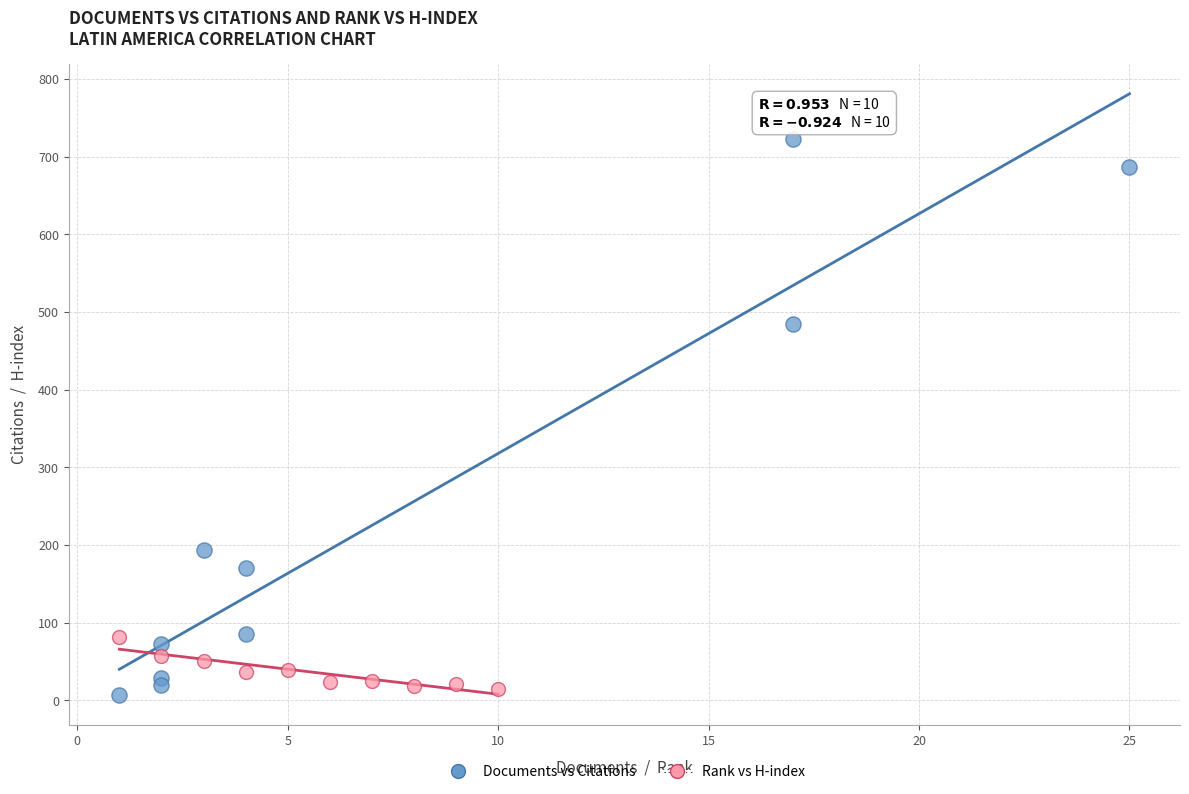

Which series reaches the minimum Y coordinate?

Documents vs Citations